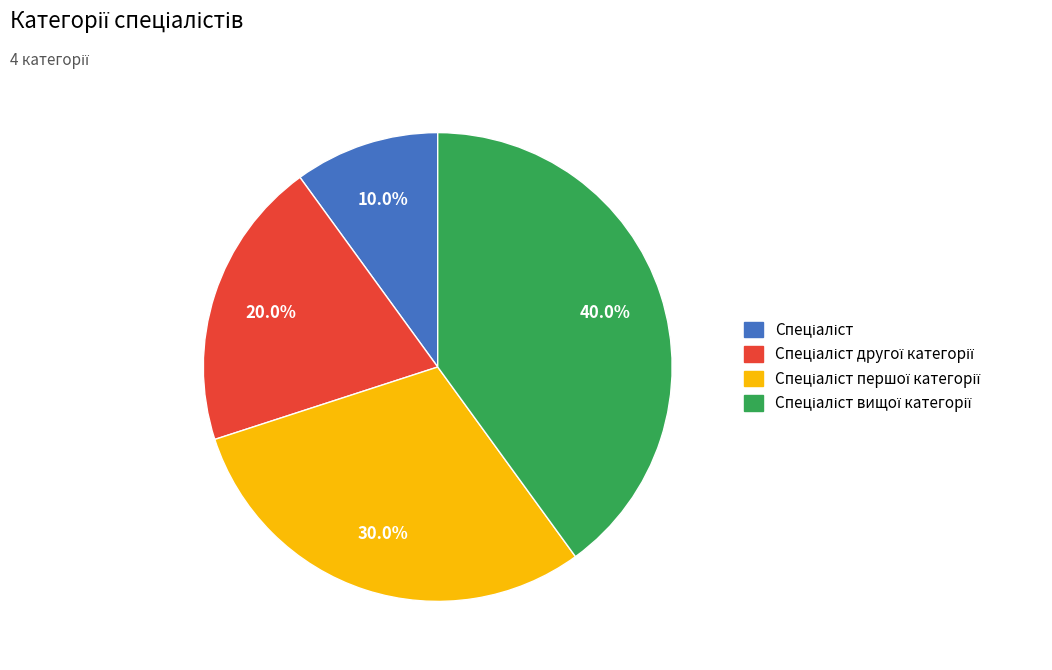

How many slices are in this pie chart?

4